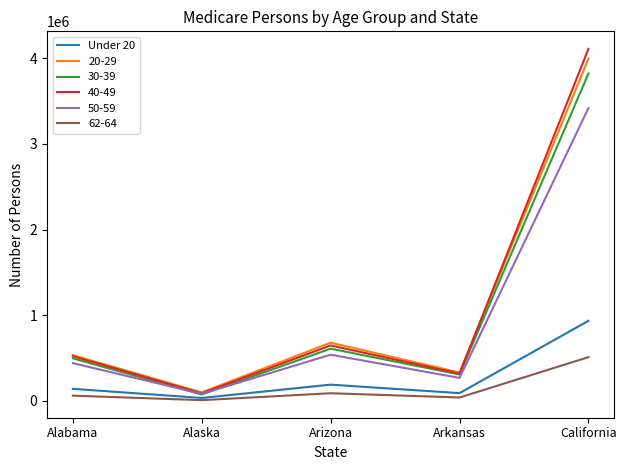

At which label does 50-59 reach its minimum?

Alaska